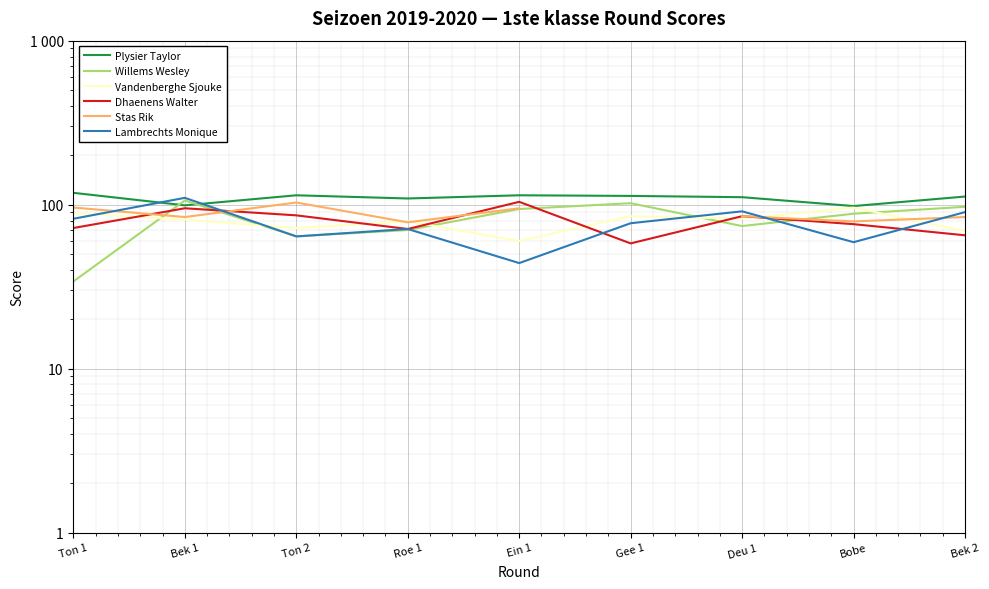

How many data points does each series have?

9